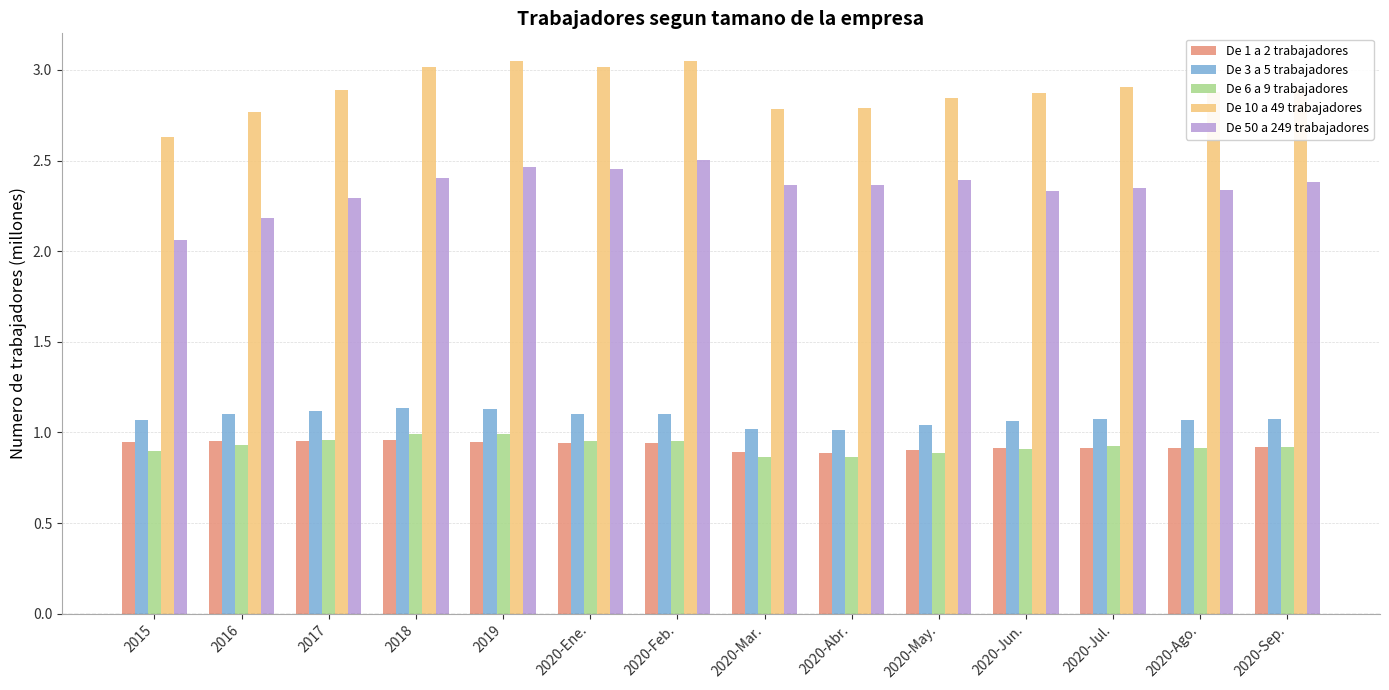

What is the average value of the De 10 a 49 trabajadores series?

2.9